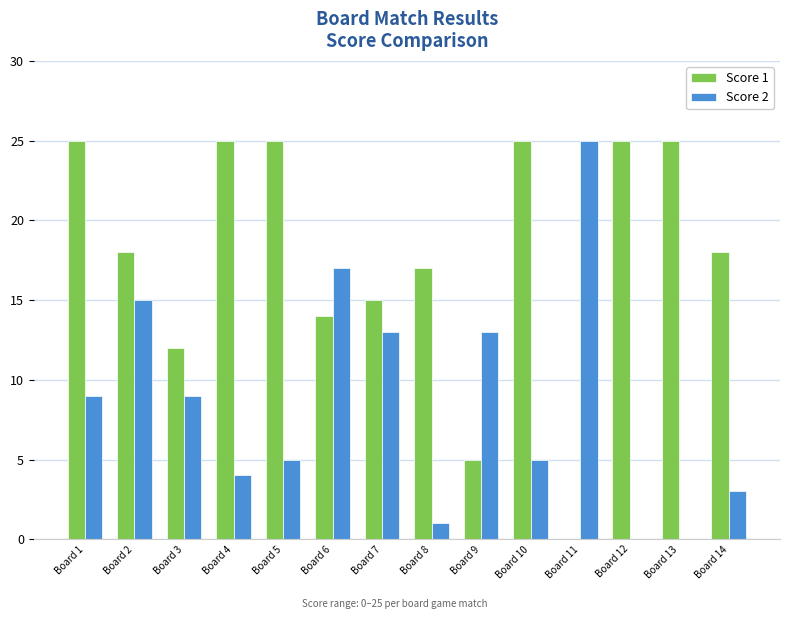

Count the number of data series in this chart.

2